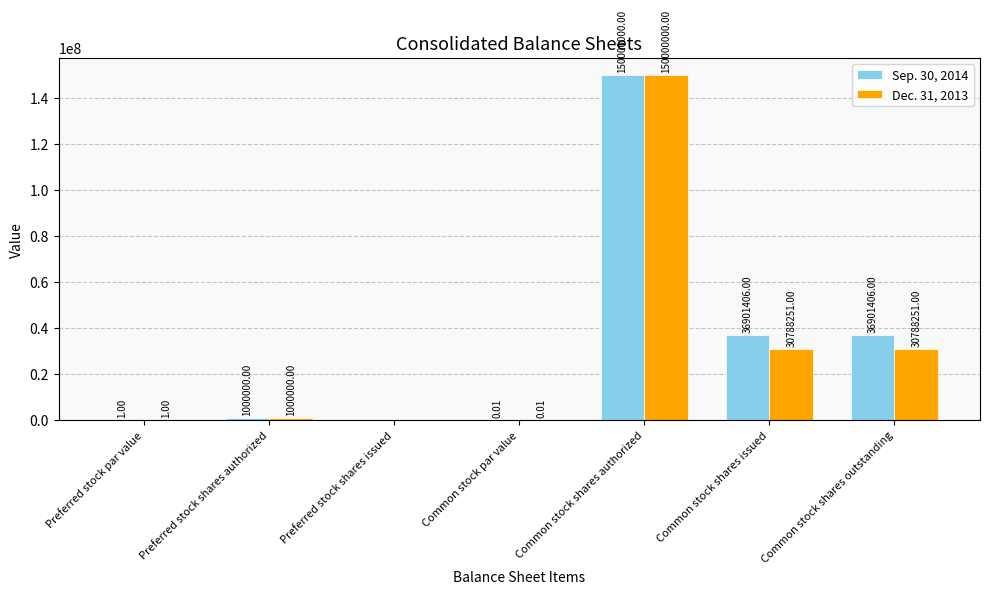

Between Preferred stock shares authorized and Common stock shares outstanding, which series saw the biggest shift?

Sep. 30, 2014